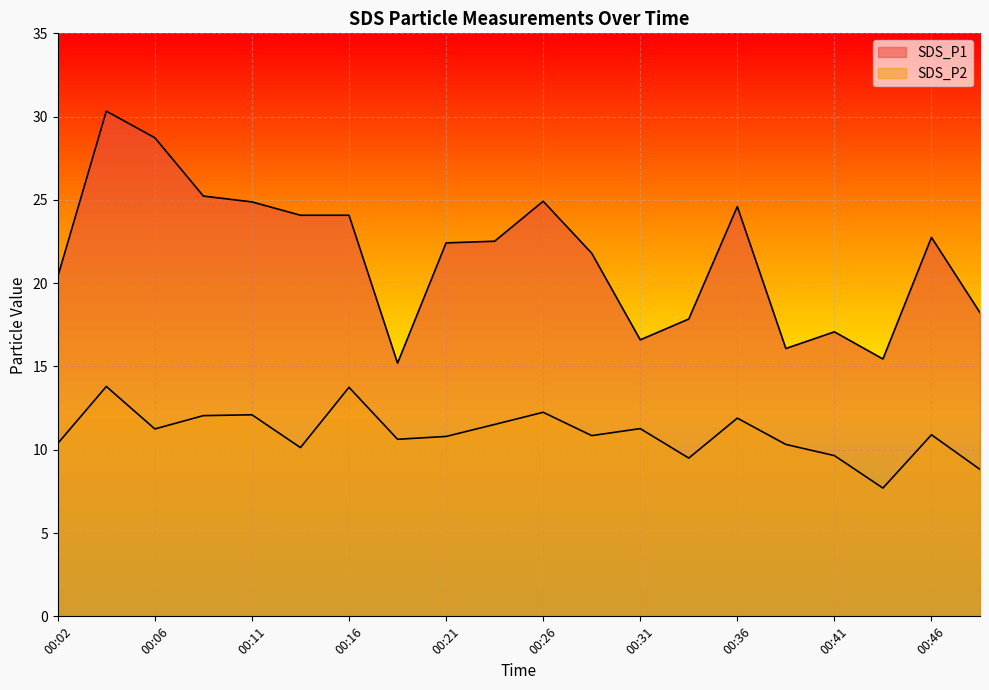

Reading left to right, transcribe all the data shown in this chart.

SDS_P1: 00:02=20.4	00:04=30.3	00:06=28.7	00:09=25.2	00:11=24.9	00:14=24.1	00:16=24.1	00:19=15.2	00:21=22.4	00:23=22.5	00:26=24.9	00:28=21.8	00:31=16.6	00:33=17.9	00:36=24.6	00:38=16.1	00:41=17.1	00:43=15.4	00:46=22.8	00:48=18.2
SDS_P2: 00:02=10.4	00:04=13.8	00:06=11.2	00:09=12.1	00:11=12.1	00:14=10.1	00:16=13.8	00:19=10.6	00:21=10.8	00:23=11.5	00:26=12.2	00:28=10.8	00:31=11.3	00:33=9.5	00:36=11.9	00:38=10.3	00:41=9.7	00:43=7.7	00:46=10.9	00:48=8.8